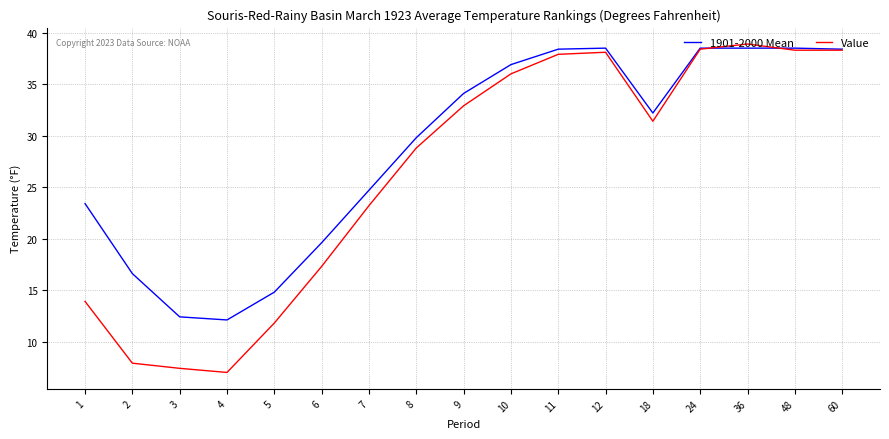

Is it true that Value equals 38.3 at 48?

True